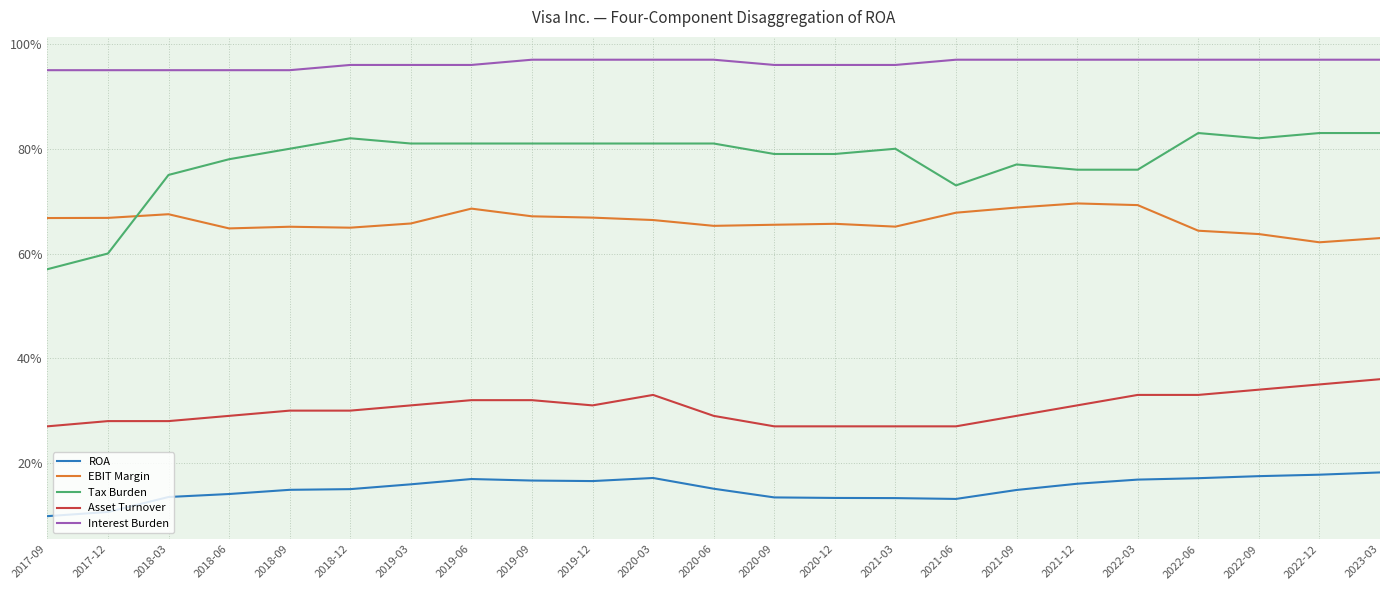

The Tax Burden series shows 0.8 at 2019-12. True or false?

True